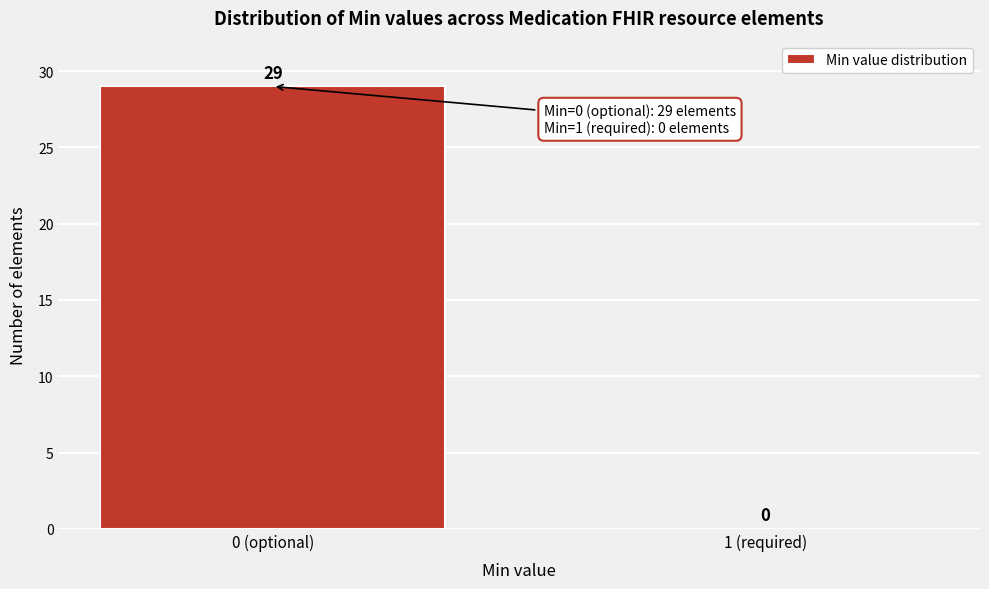

Reading right to left, extract all data points from this chart.

1 (required)=0	0 (optional)=29